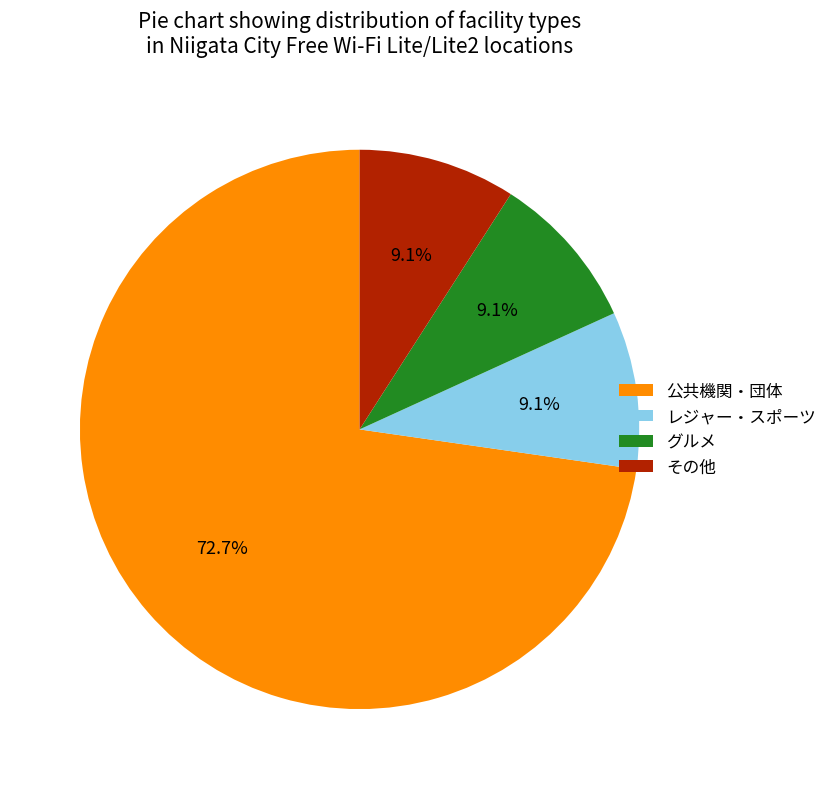

The その他 slice represents 9% of the pie. True or false?

True